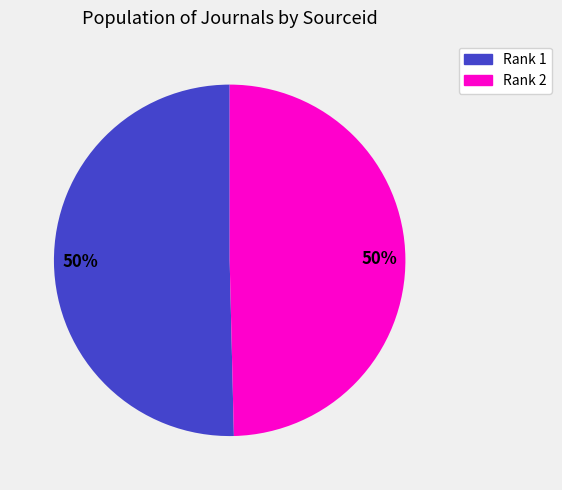

To the nearest percent, what is the average slice percentage?

50%